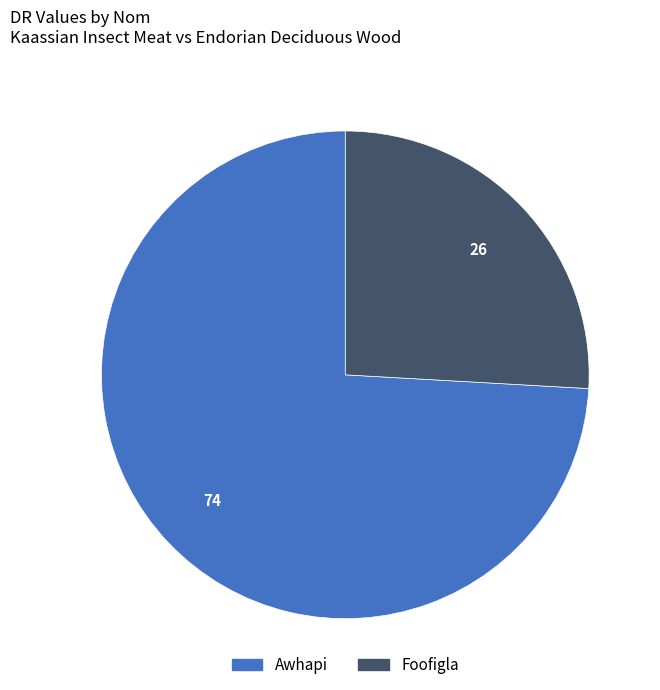

Does Awhapi account for over 50% of the chart?

Yes